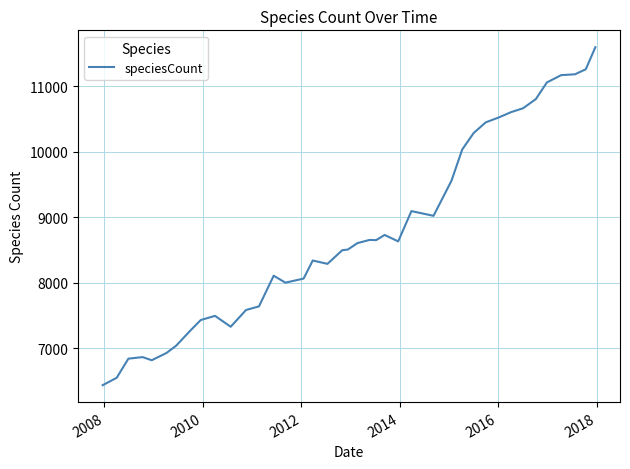

What is the minimum value shown in the chart?

6438